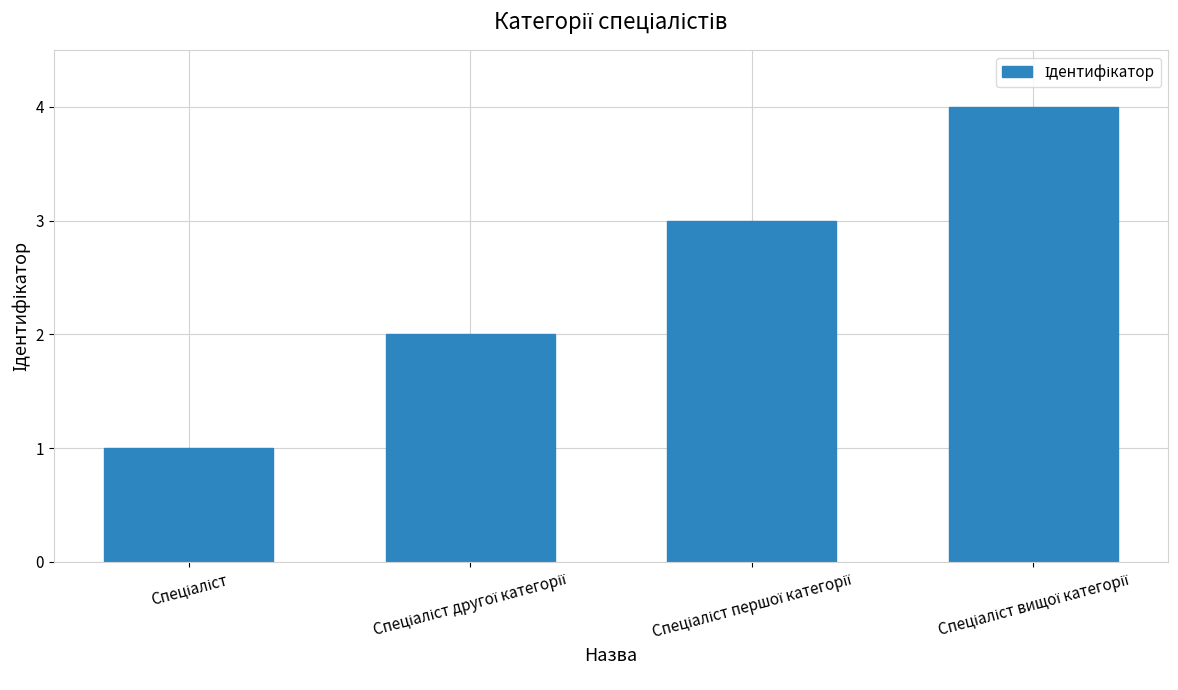

What is the maximum value shown in the chart?

4